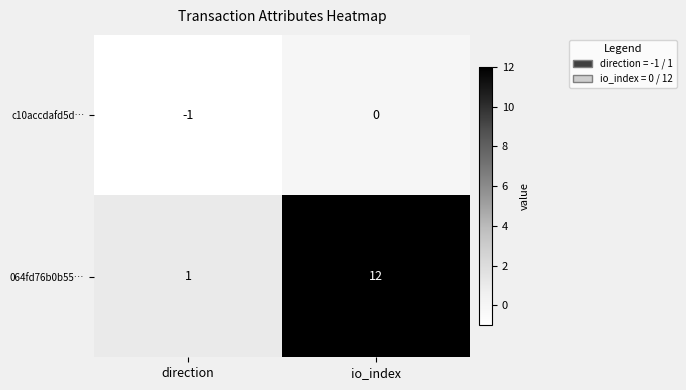

Reading left to right, transcribe all the data shown in this chart.

c10accdafd5d…: direction=-1	io_index=0
064fd76b0b55…: direction=1	io_index=12